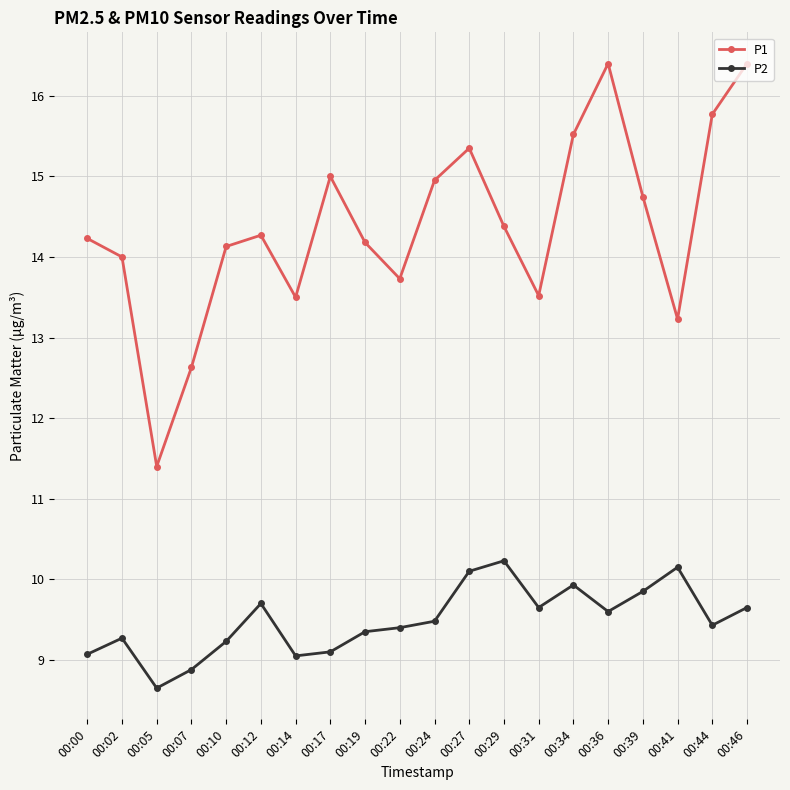

What is the maximum value for P2?

10.2